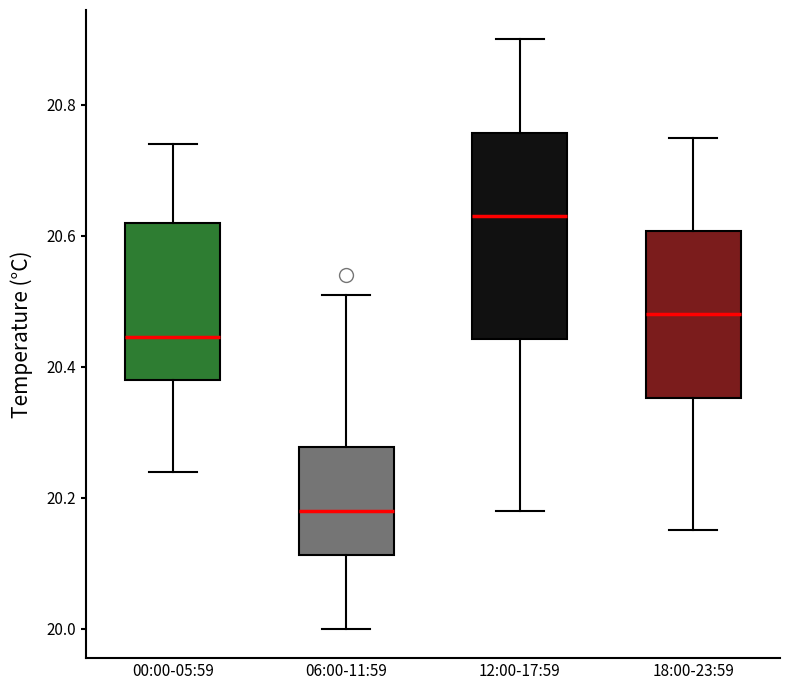

Which box's median line is the lowest?

06:00-11:59